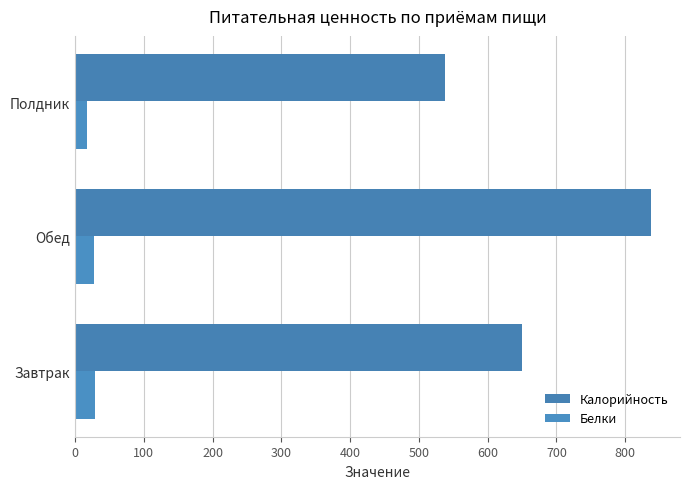

What is the difference between the maximum and minimum values in the Белки series?

11.6